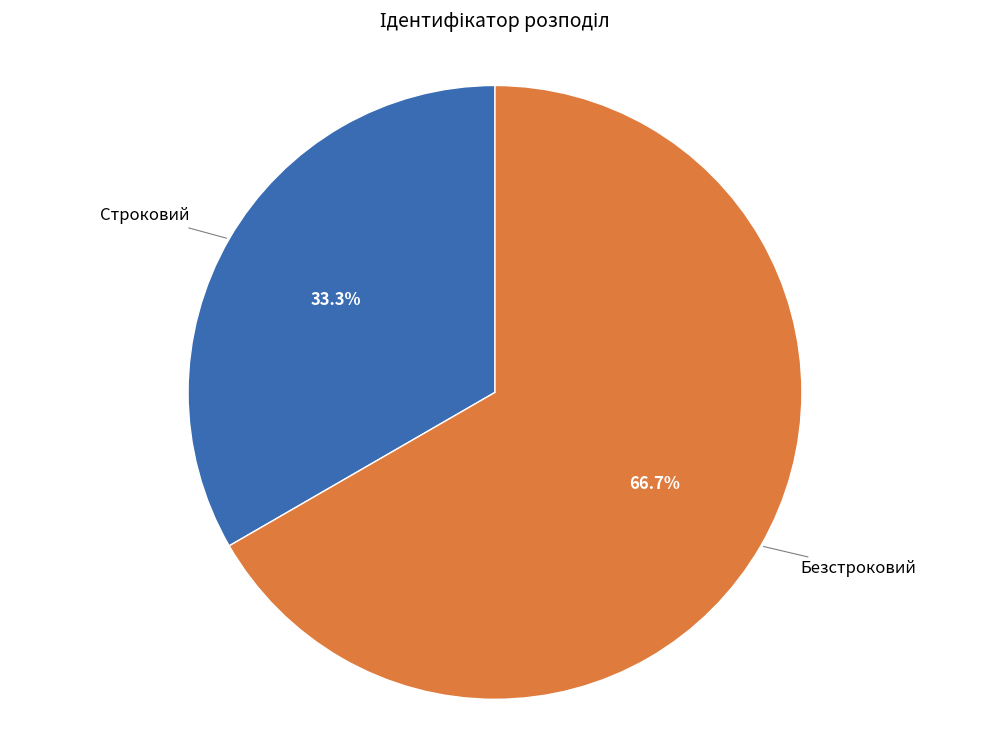

How many slices are in this pie chart?

2